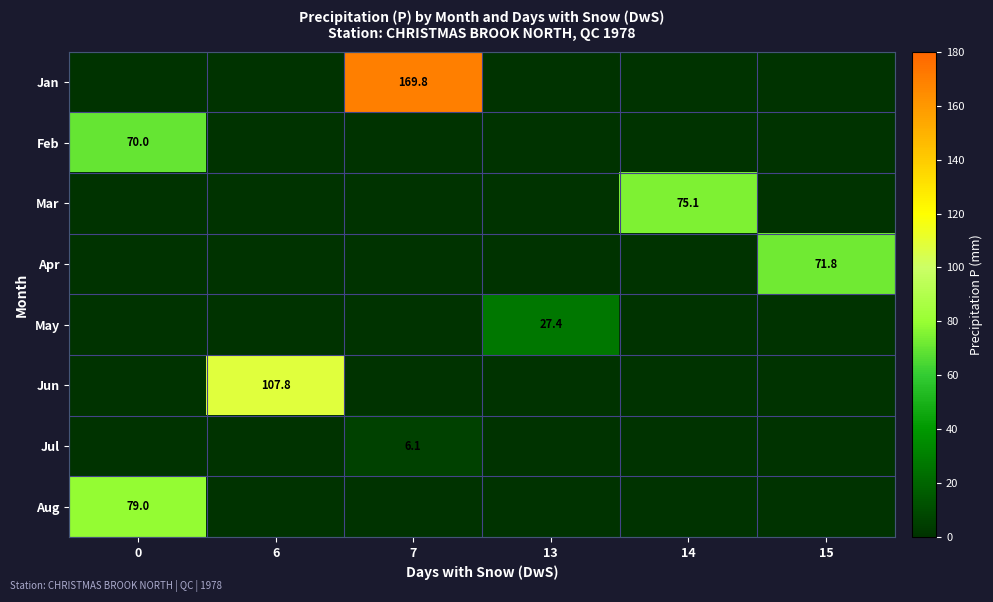

The value of Jul at 7 is 9.8. True or false?

False